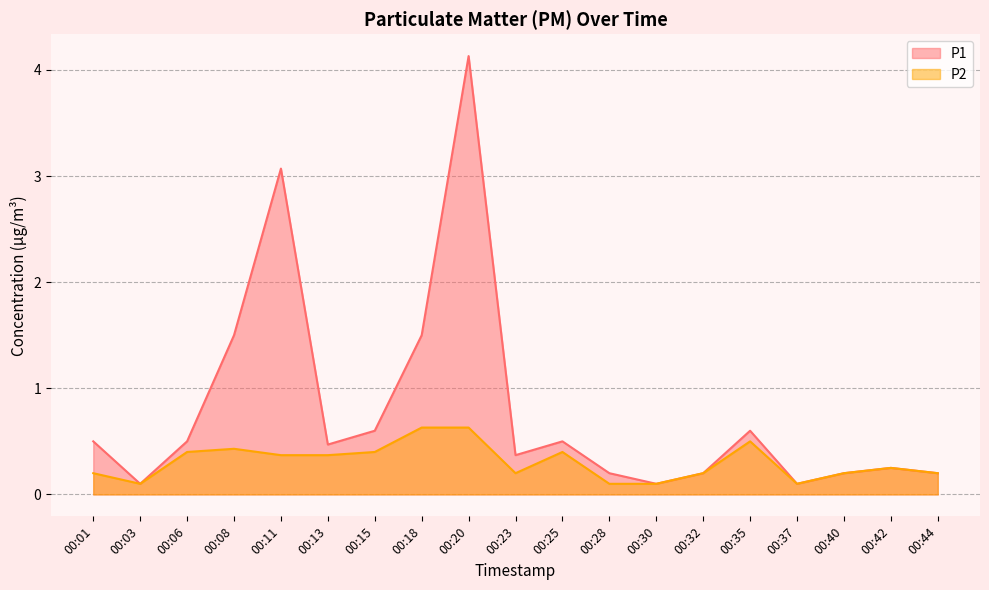

What are all the series names shown in the legend?

P1, P2